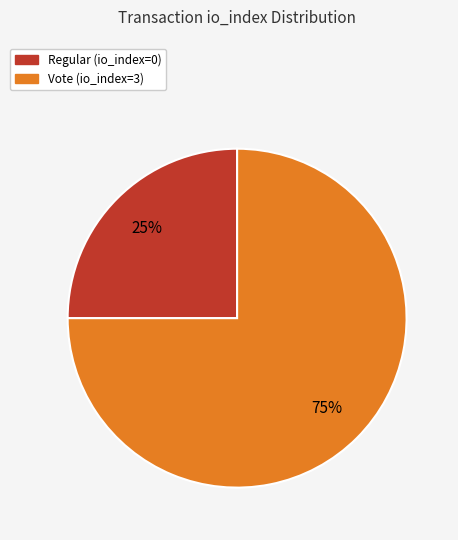

Is it true that Vote (io_index=3) is 85% of the pie?

False